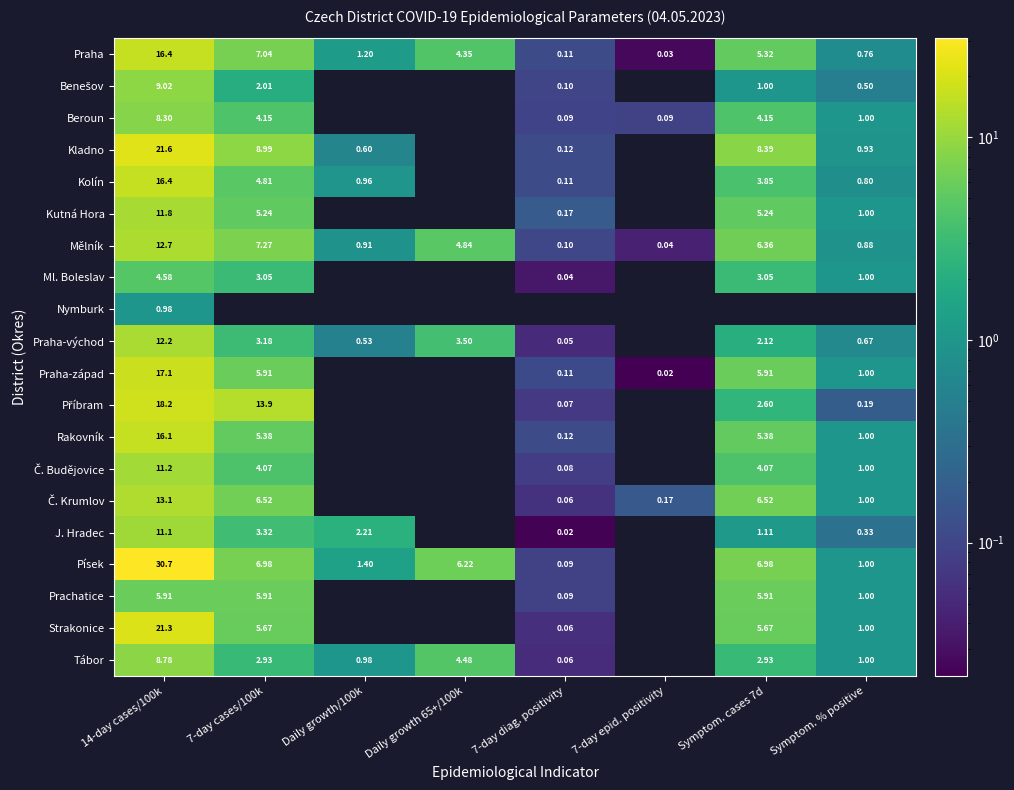

True or false: Ml. Boleslav has a value of 3.0 at Symptom. cases 7d.

True